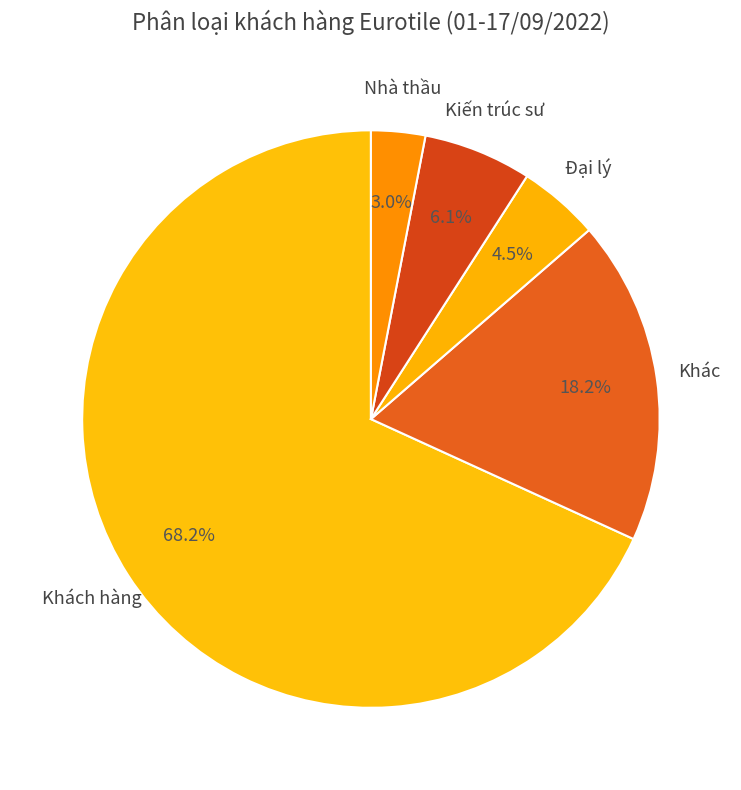

What percentage do Khác and Khách hàng together represent?

86.4%